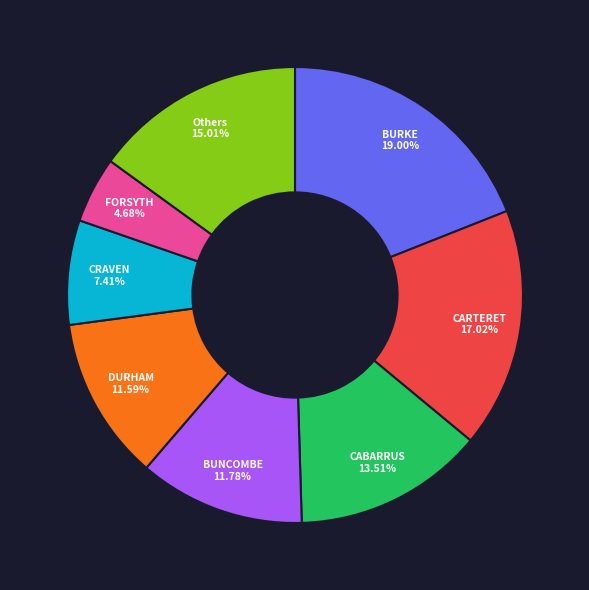

Does BUNCOMBE represent more than half of the total?

No